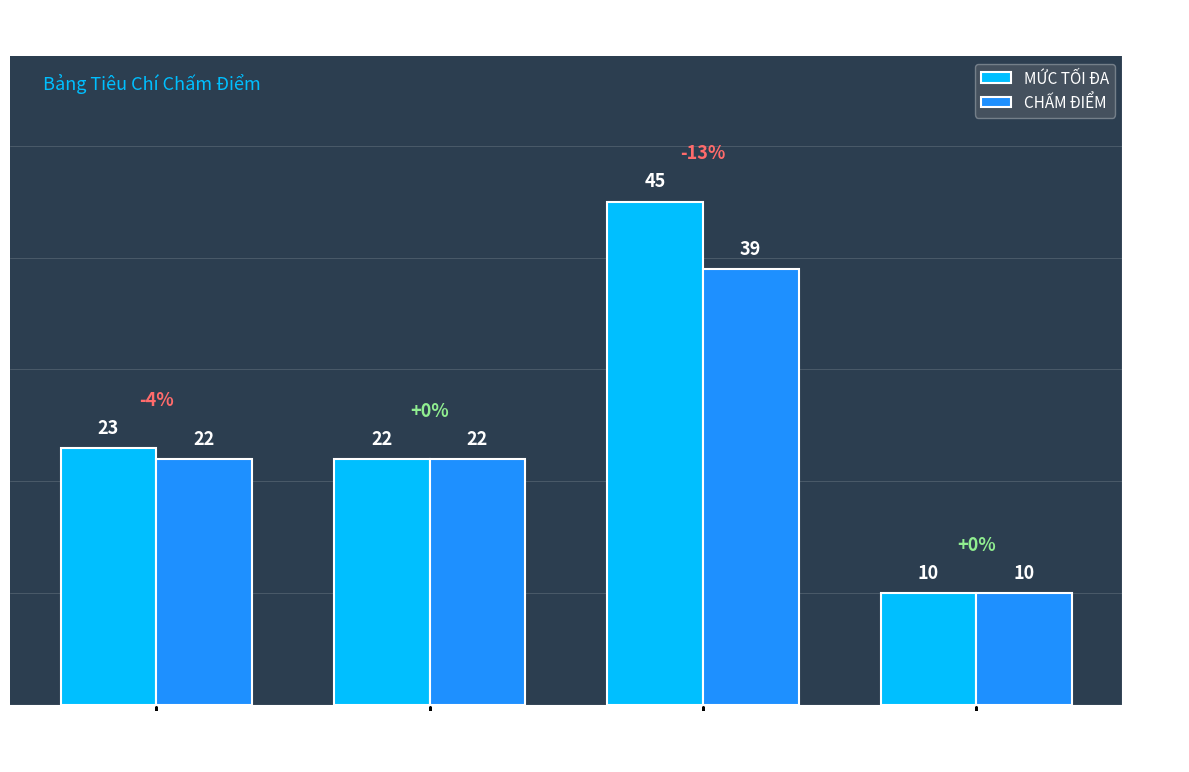

Rank the series by their maximum value, from lowest to highest.

CHẤM ĐIỂM, MỨC TỐI ĐA